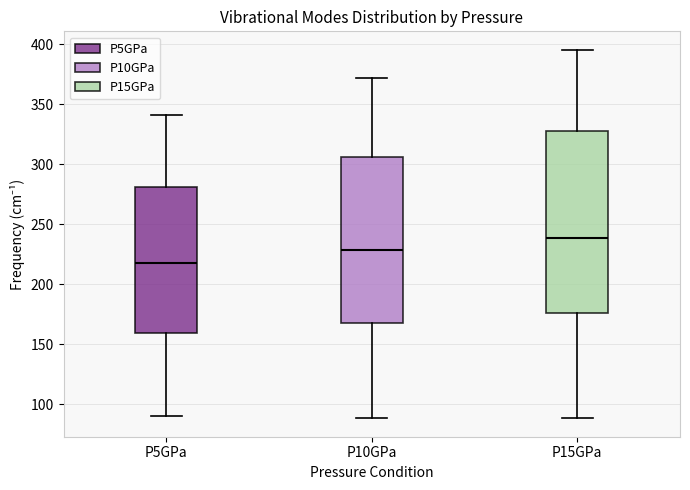

Reading left to right, read every box against the y-axis: the position of its median line, the range the box covers, and the ends of its whiskers. The values are not printed on the chart, so give them approximately, as read against the axis.

P5GPa: median 215, box 160 to 280, whiskers 90 to 340
P10GPa: median 230, box 170 to 305, whiskers 90 to 370
P15GPa: median 240, box 175 to 330, whiskers 90 to 395